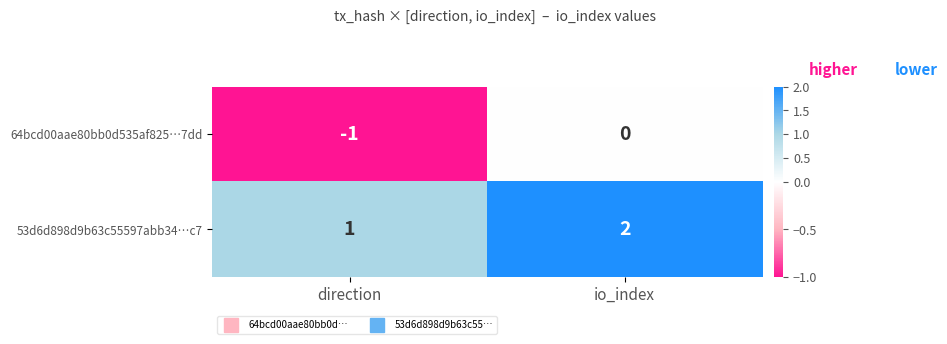

Where is 64bcd00aae80bb0d535af825…7dd nearest to the value 0?

io_index